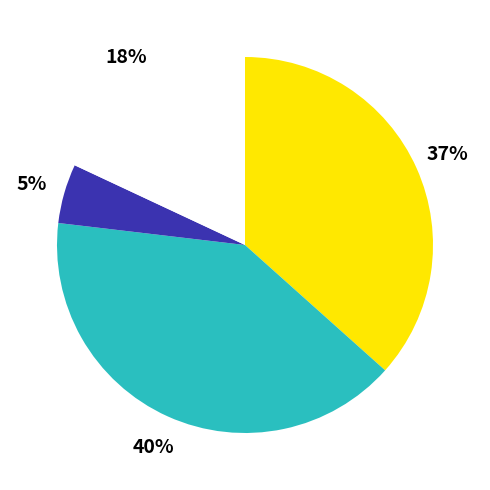

To the nearest percent, what is the difference between the largest and smallest slice percentages?

35%